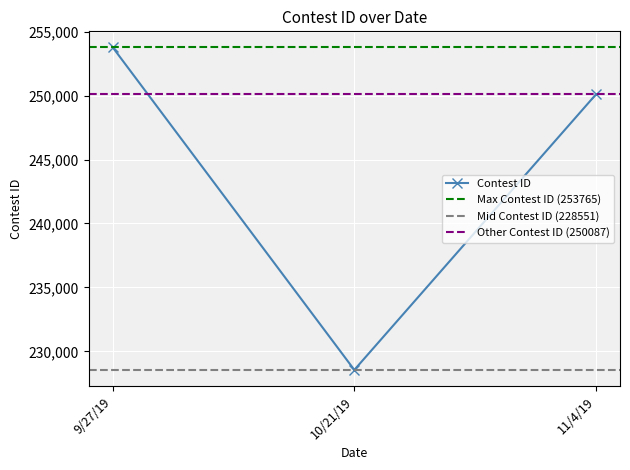

How many values are between 228551 and 253765?

3